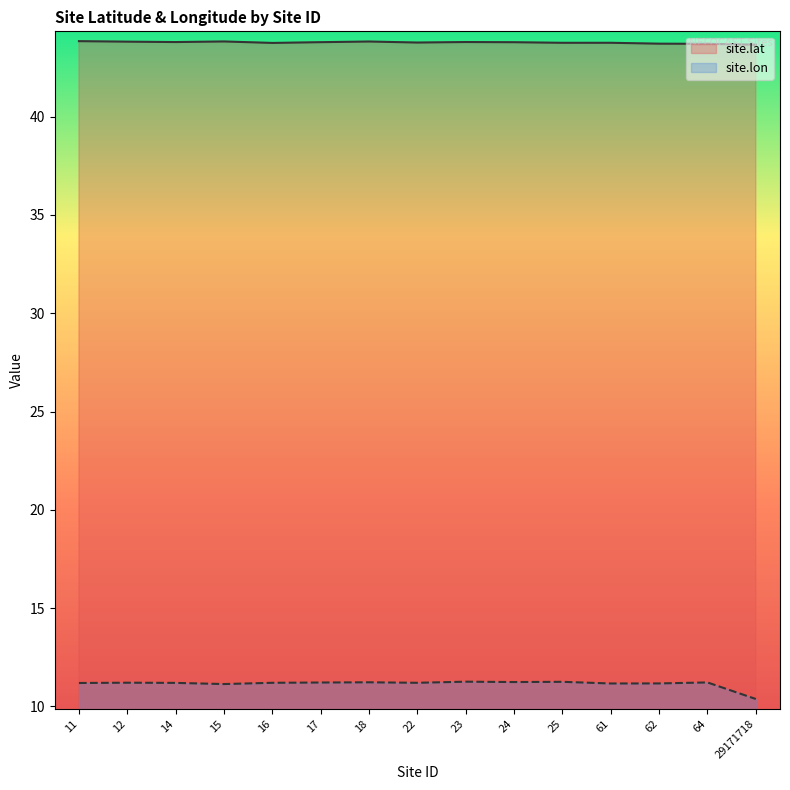

What is the value of the site.lon point at the 2nd from the left?

11.2